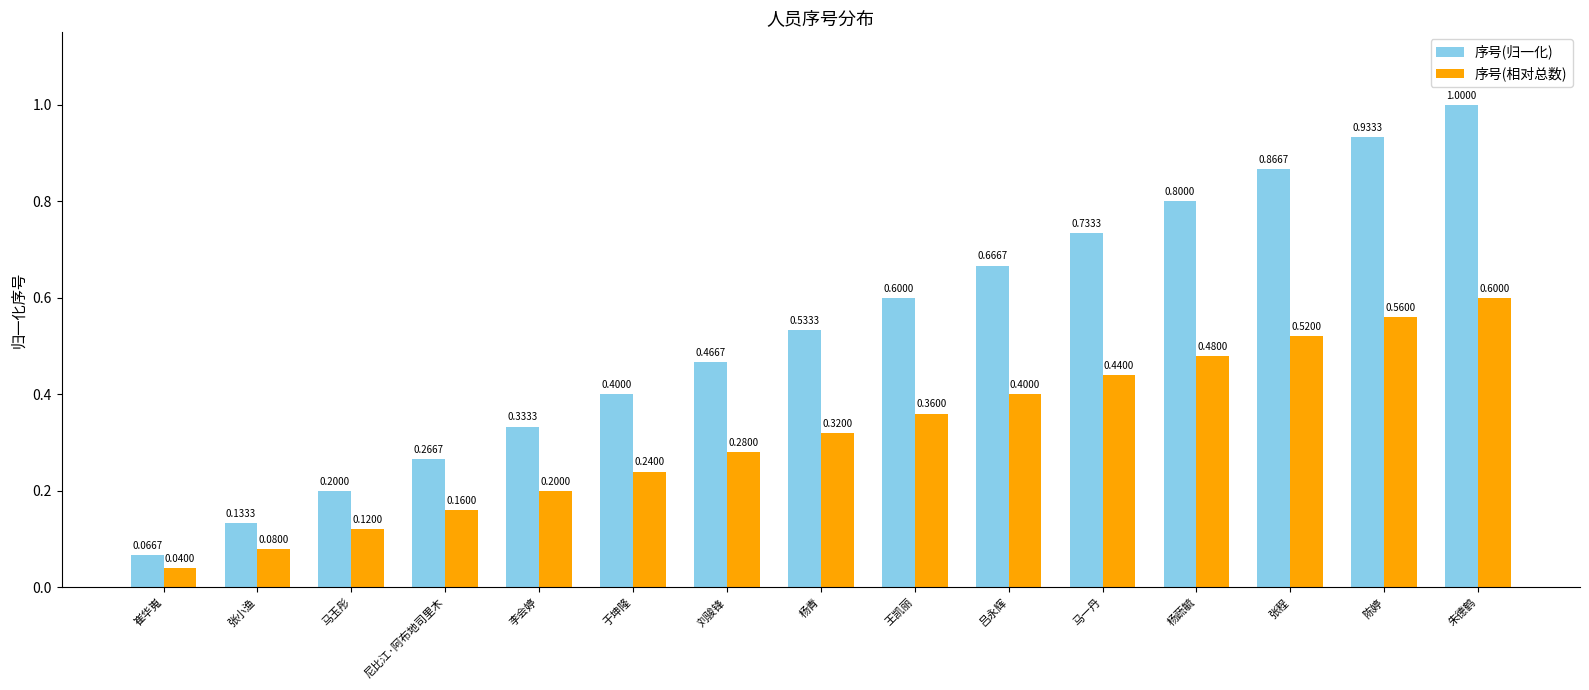

What is the label of the 13th bar from the right?

马玉彤